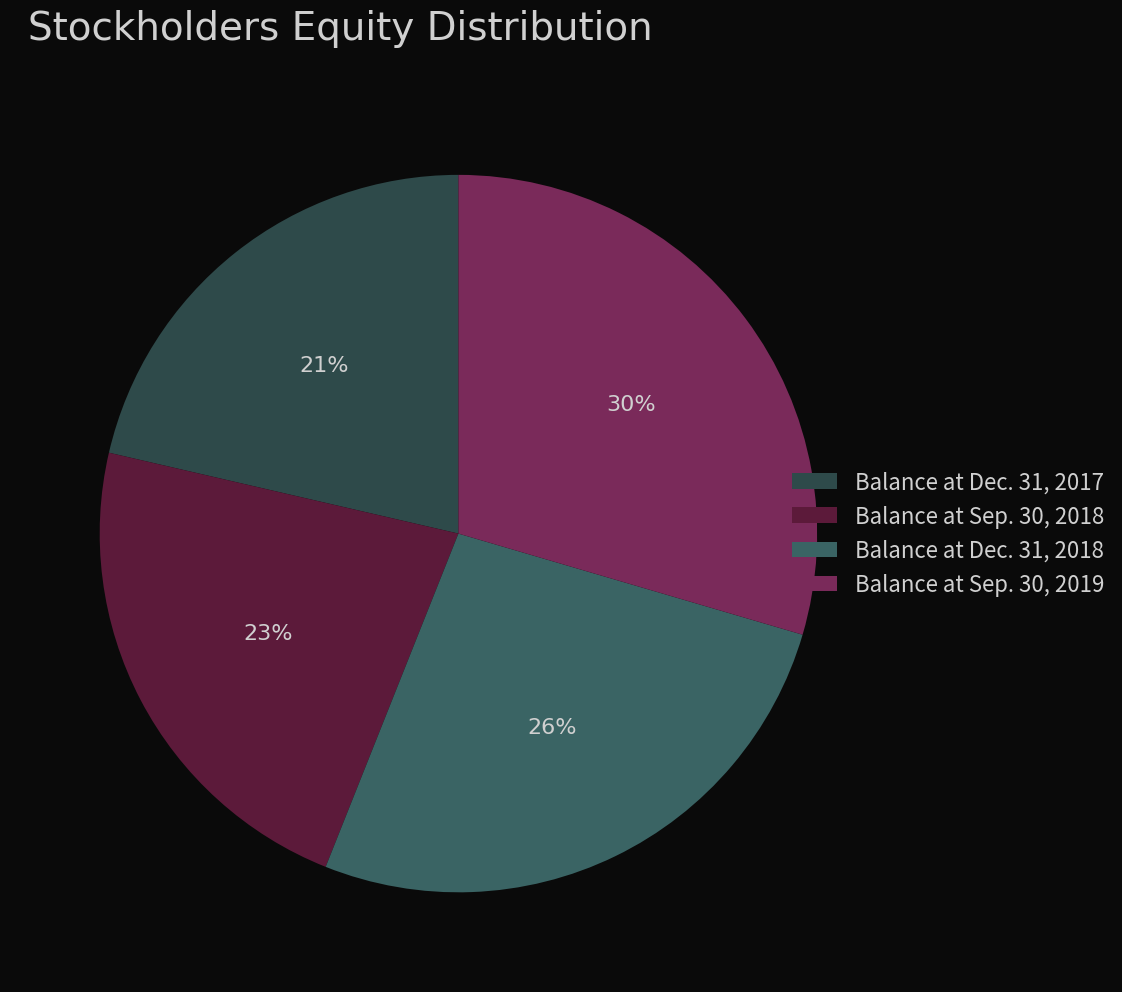

Which category has the biggest portion of the pie?

Balance at Sep. 30, 2019